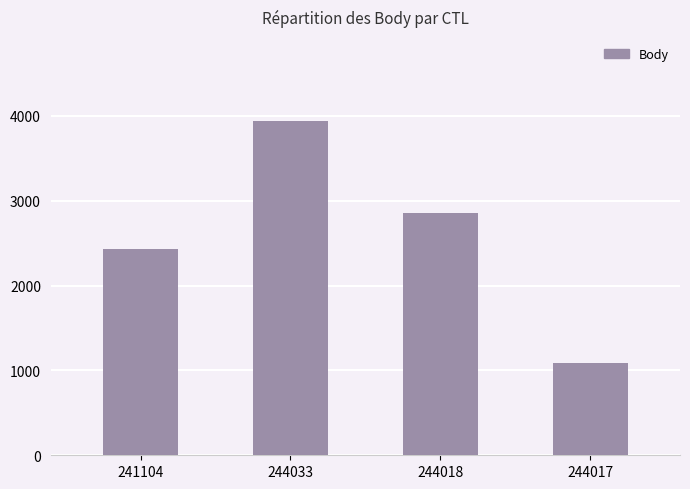

Where is the data nearest to the value 2513?

241104